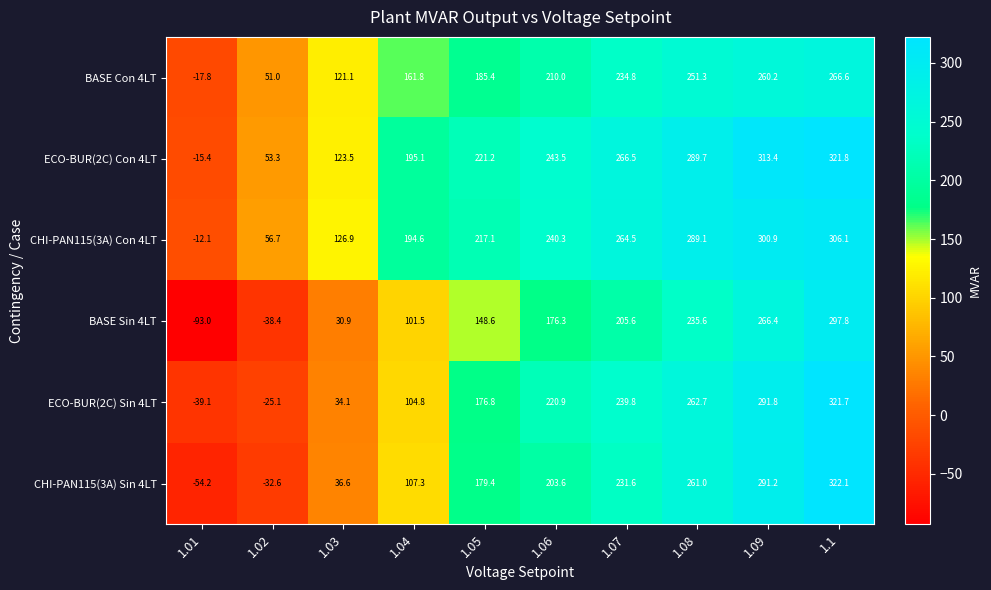

The value of ECO-BUR(2C) Sin 4LT at 1.04 is 104.8. True or false?

True